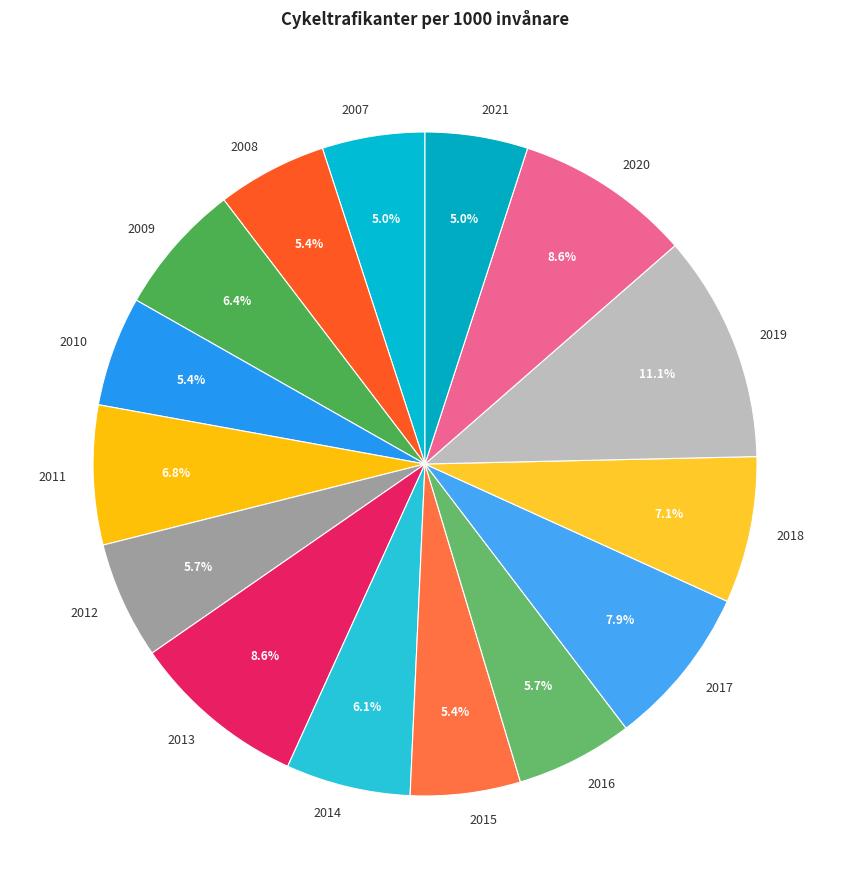

To the nearest percent, what is the difference between the largest and smallest slice percentages?

6%